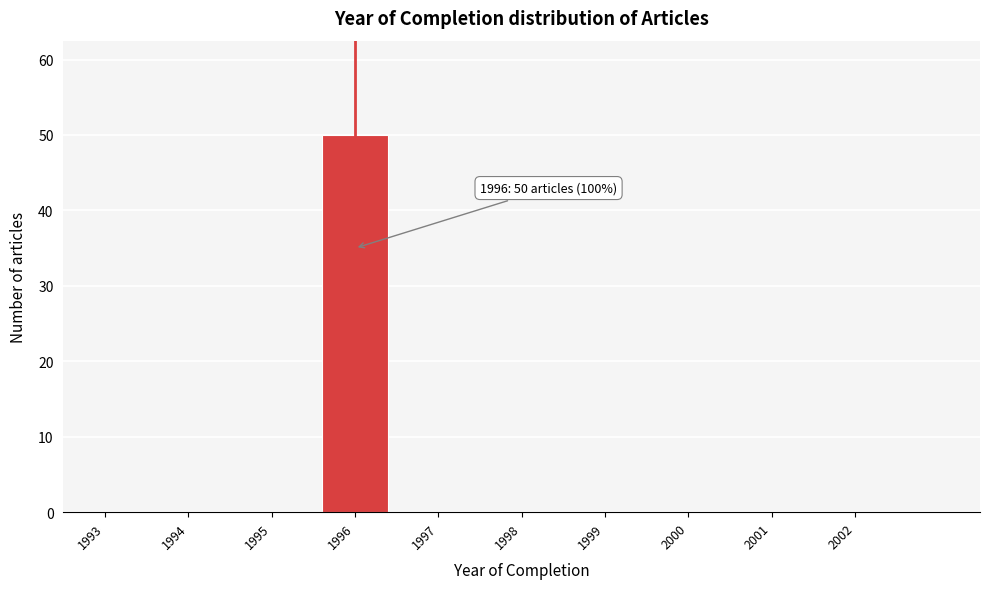

Reading left to right, extract all data points from this chart.

1993=0	1994=0	1995=0	1996=50	1997=0	1998=0	1999=0	2000=0	2001=0	2002=0